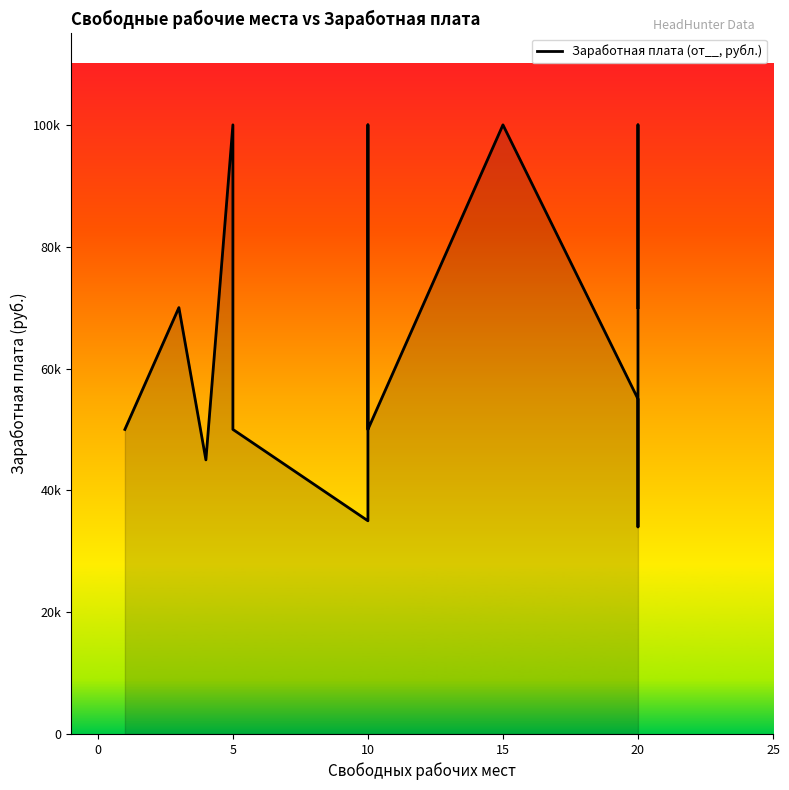

What is the smallest value displayed?

34000